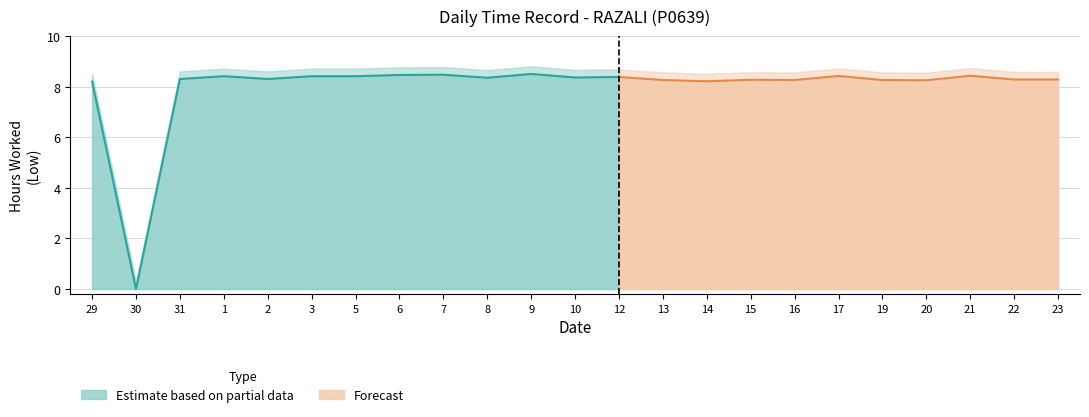

Reading left to right, list all the values displayed in this chart.

8.2	0.0	8.3	8.4	8.3	8.4	8.4	8.5	8.5	8.4	8.5	8.4	8.4	8.3	8.2	8.3	8.3	8.4	8.3	8.3	8.4	8.3	8.3